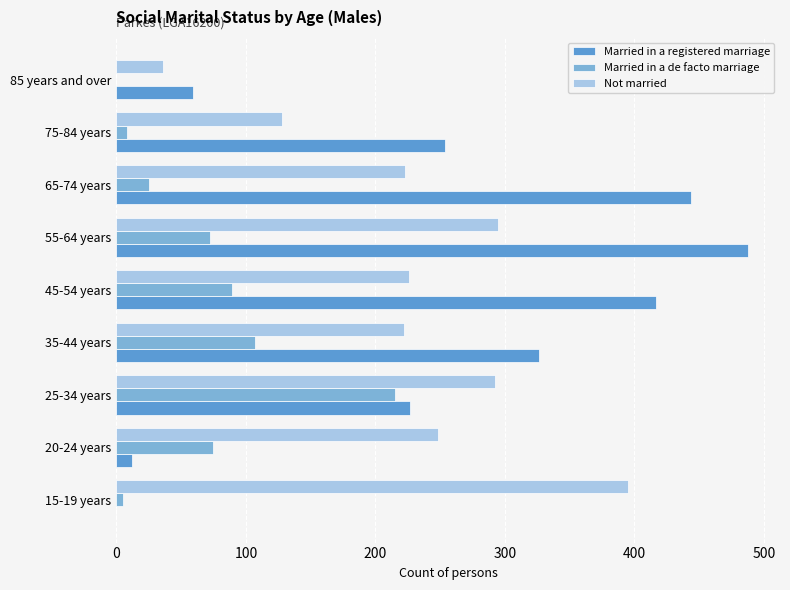

How many distinct data groups are displayed?

3